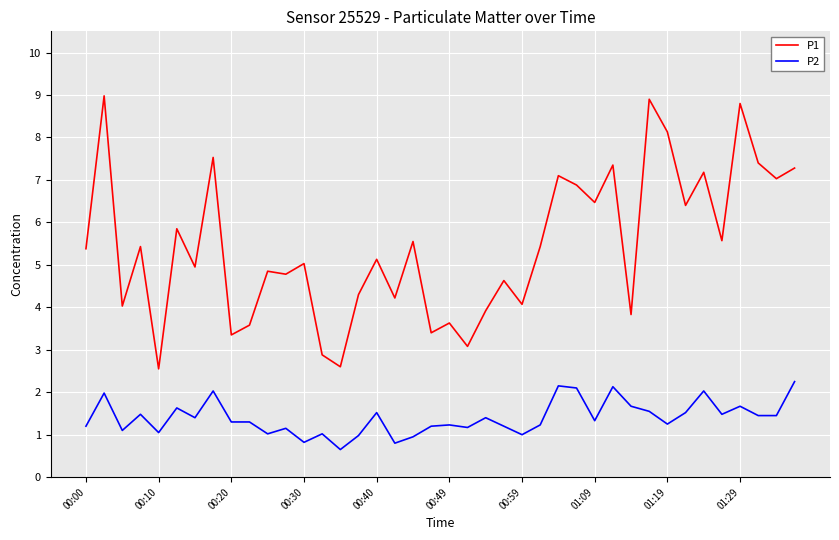

List the series in order of their overall mean, lowest first.

P2, P1